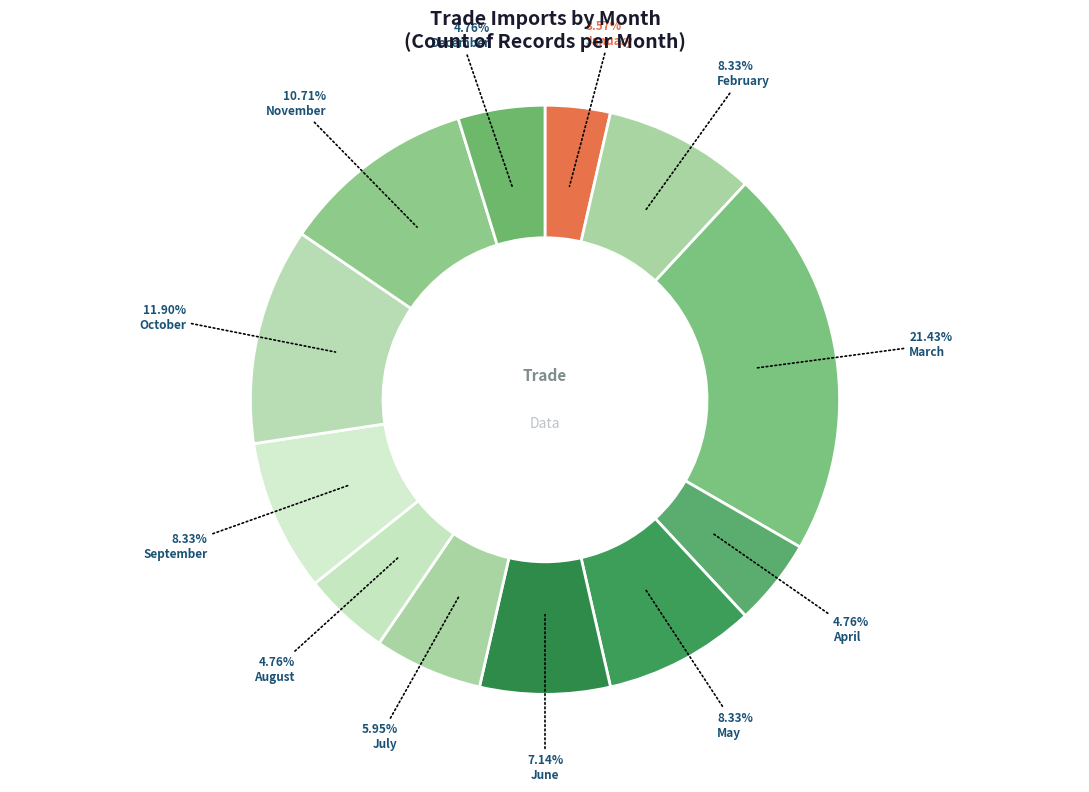

Combined, do March and September account for over 50%?

No